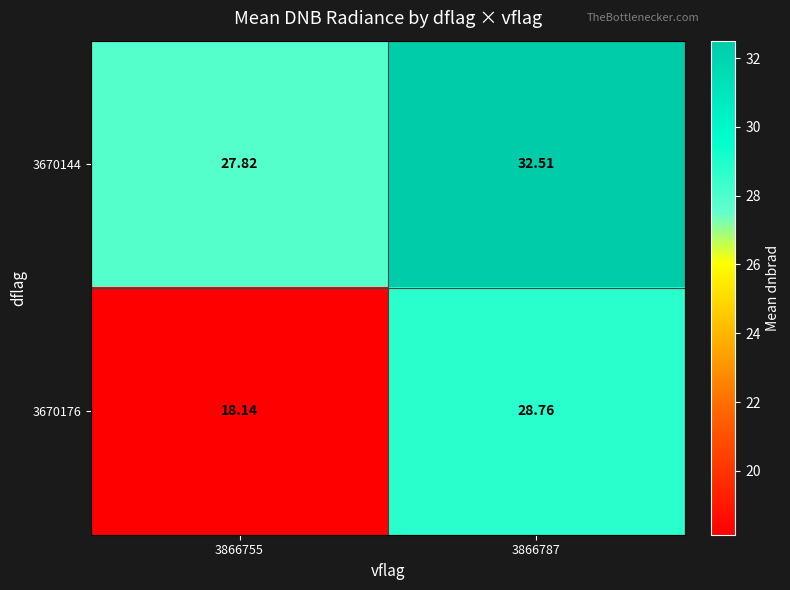

Which series has the largest range (max minus min)?

3670176